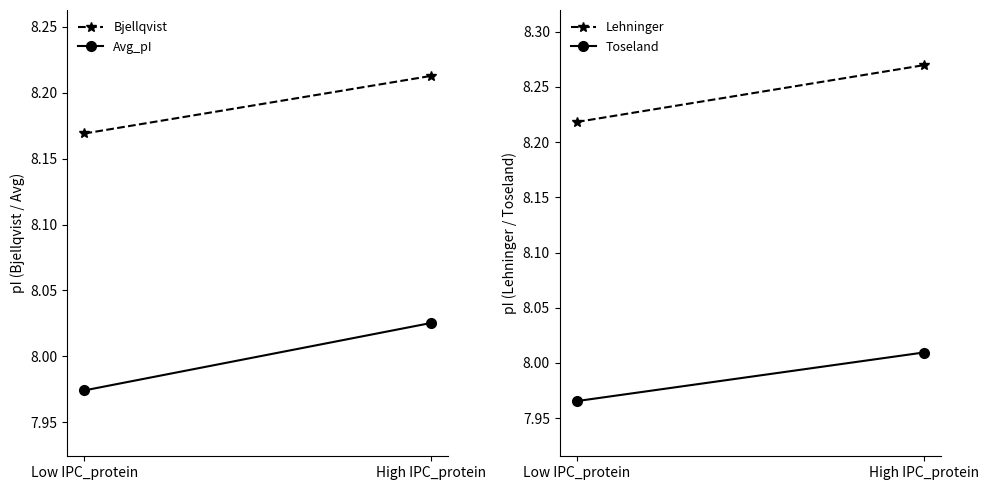

What are all the series names shown in the legend?

Bjellqvist, Avg_pI, Lehninger, Toseland